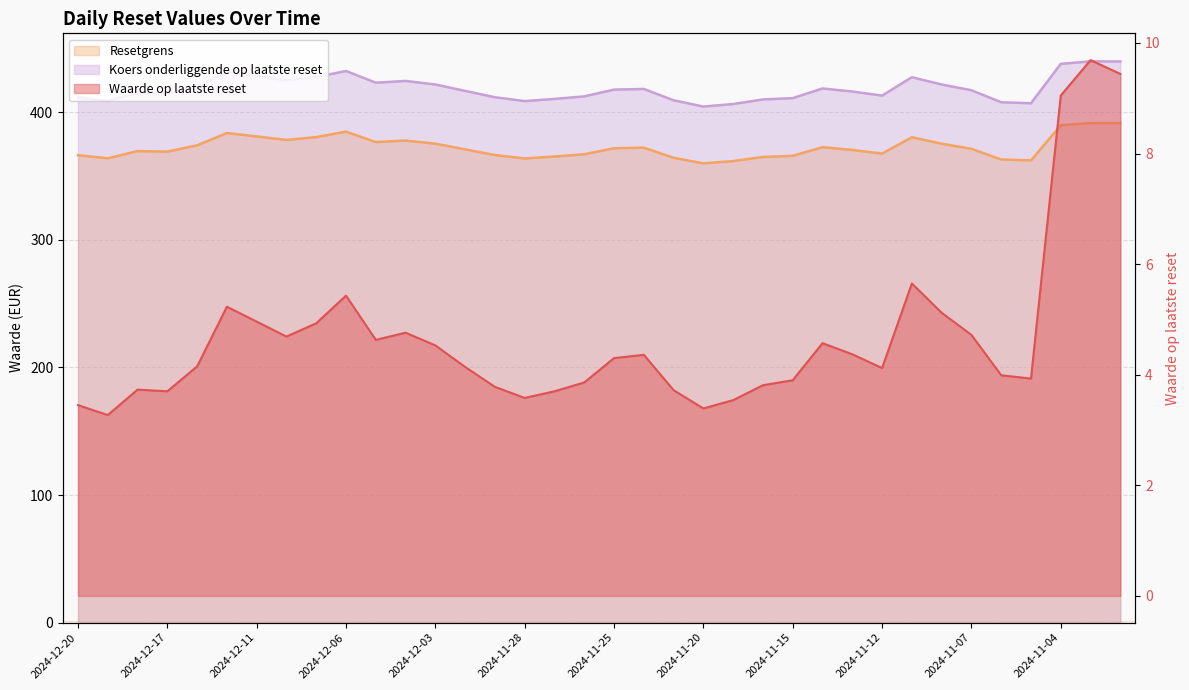

What is the value of the Waarde op laatste reset point at the 21st from the left?

3.7